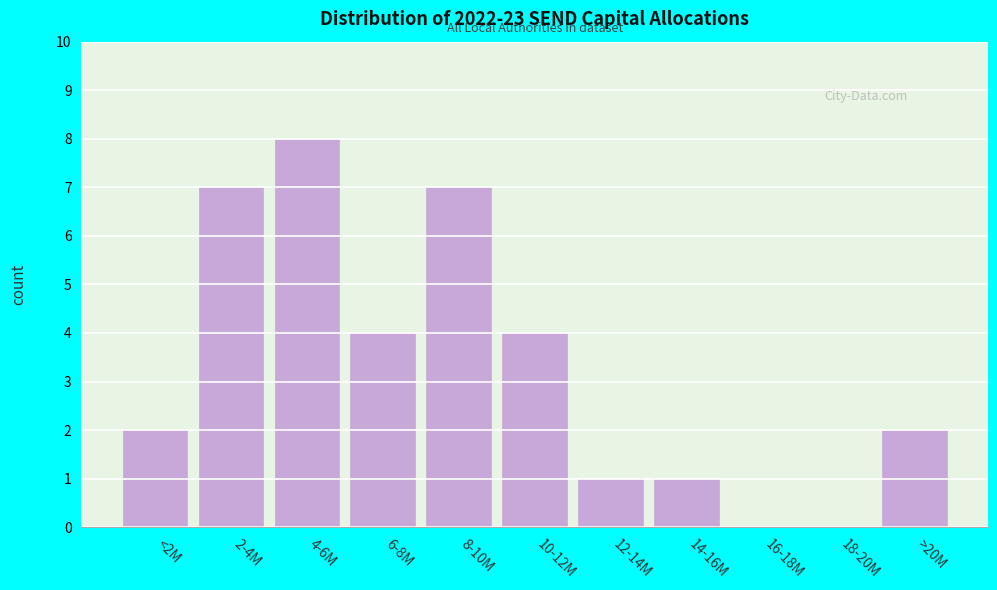

Reading right to left, extract all data points from this chart.

>20M=2	18-20M=0	16-18M=0	14-16M=1	12-14M=1	10-12M=4	8-10M=7	6-8M=4	4-6M=8	2-4M=7	<2M=2